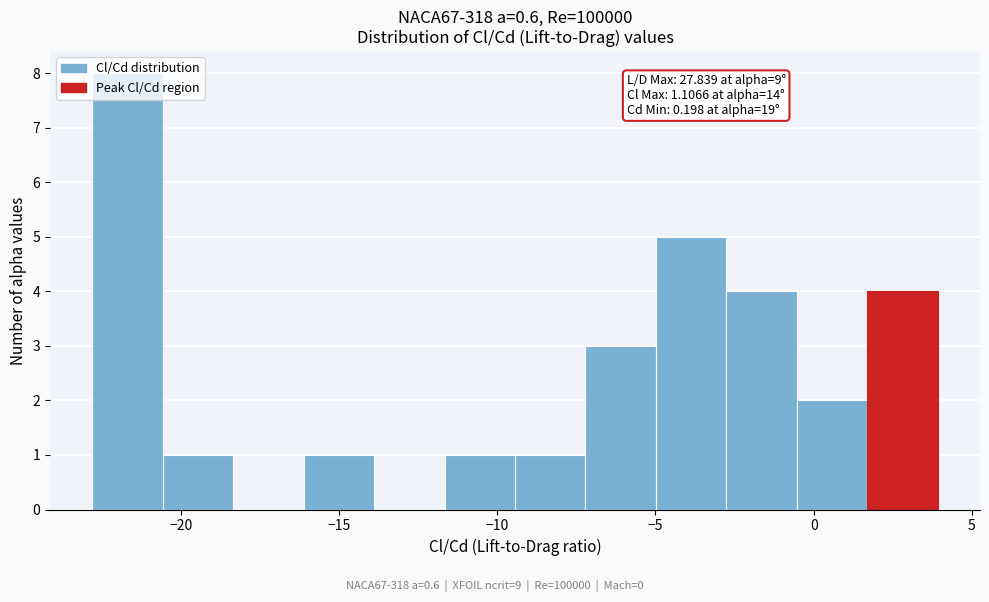

Which range on the x-axis has the tallest bar?

-23.0 to -20.5